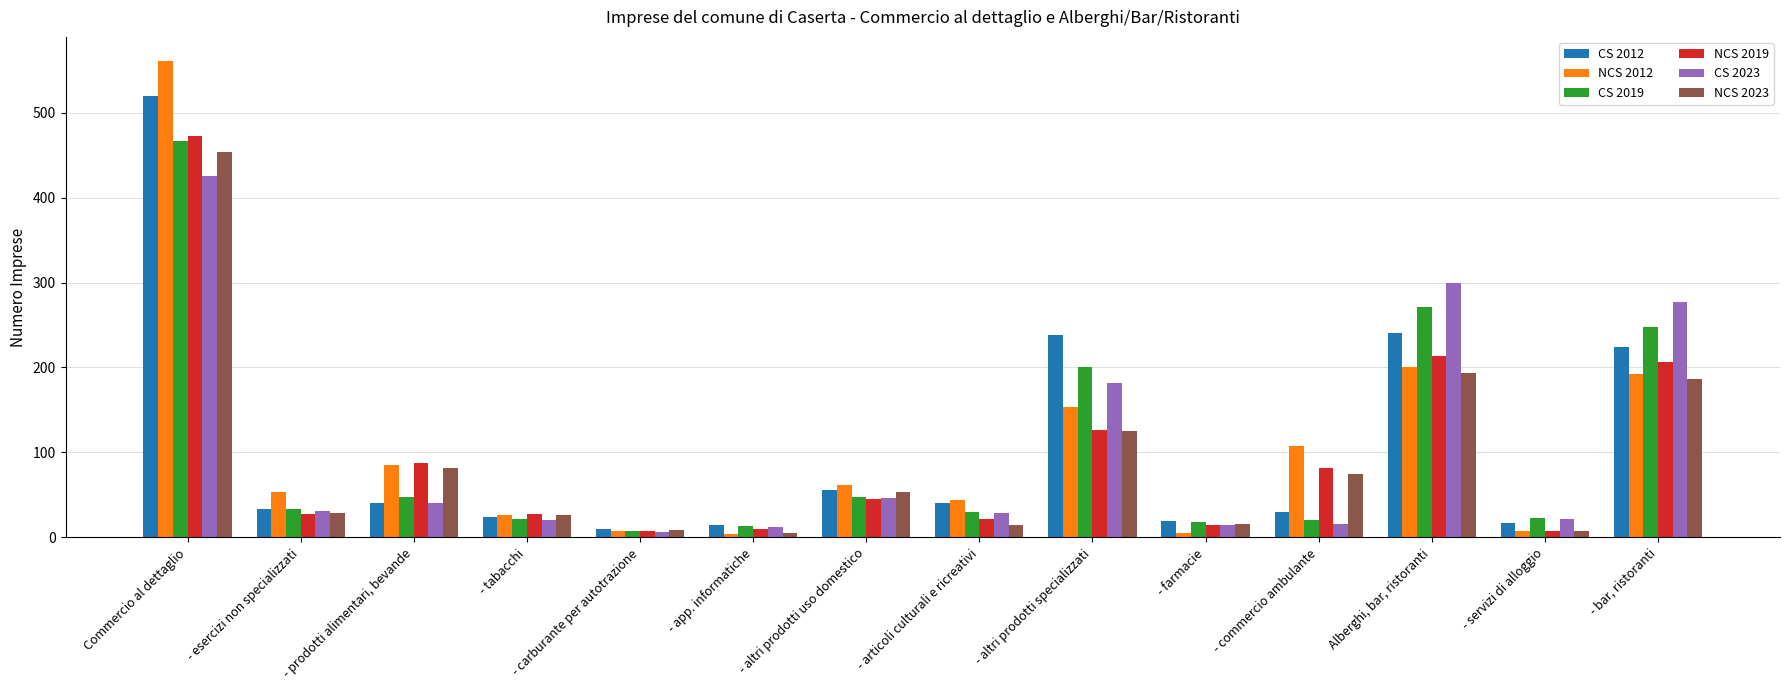

What is the average value of the CS 2023 series?

102